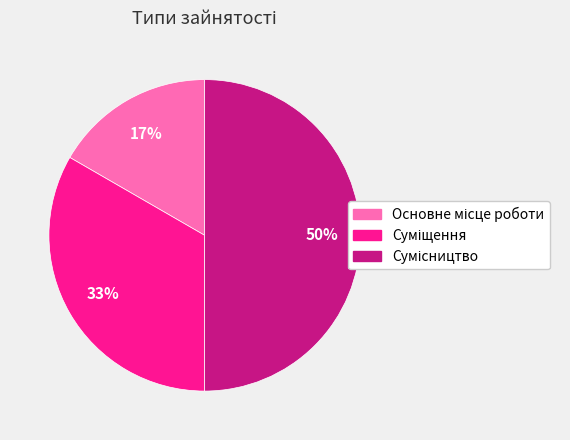

To the nearest percent, what is the difference between the largest and smallest slice percentages?

33%